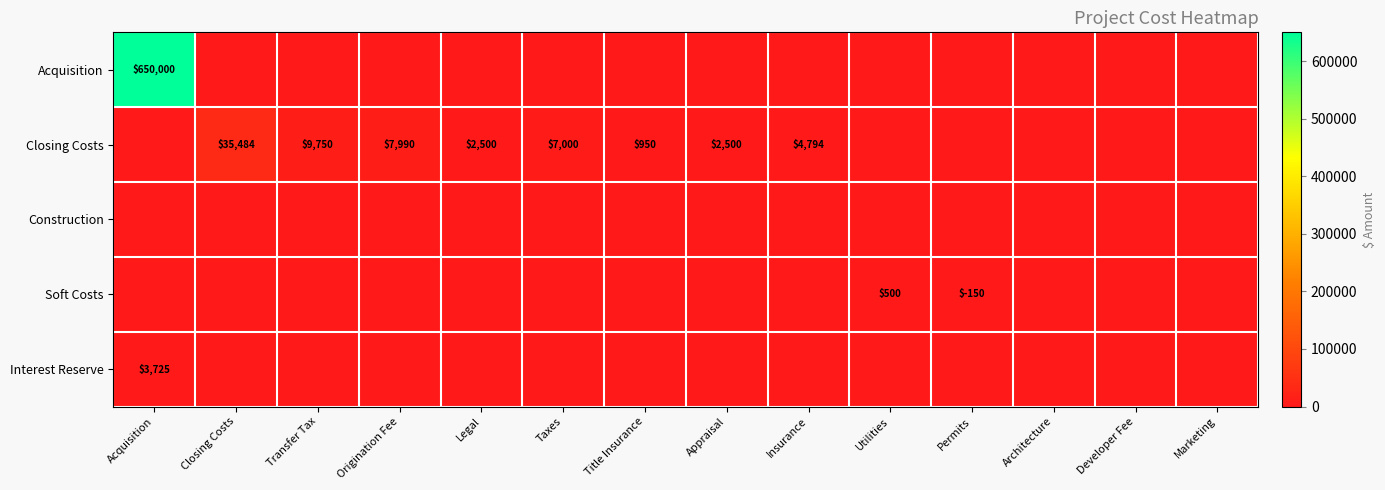

True or false: Closing Costs has a value of 423 at Title Insurance.

False